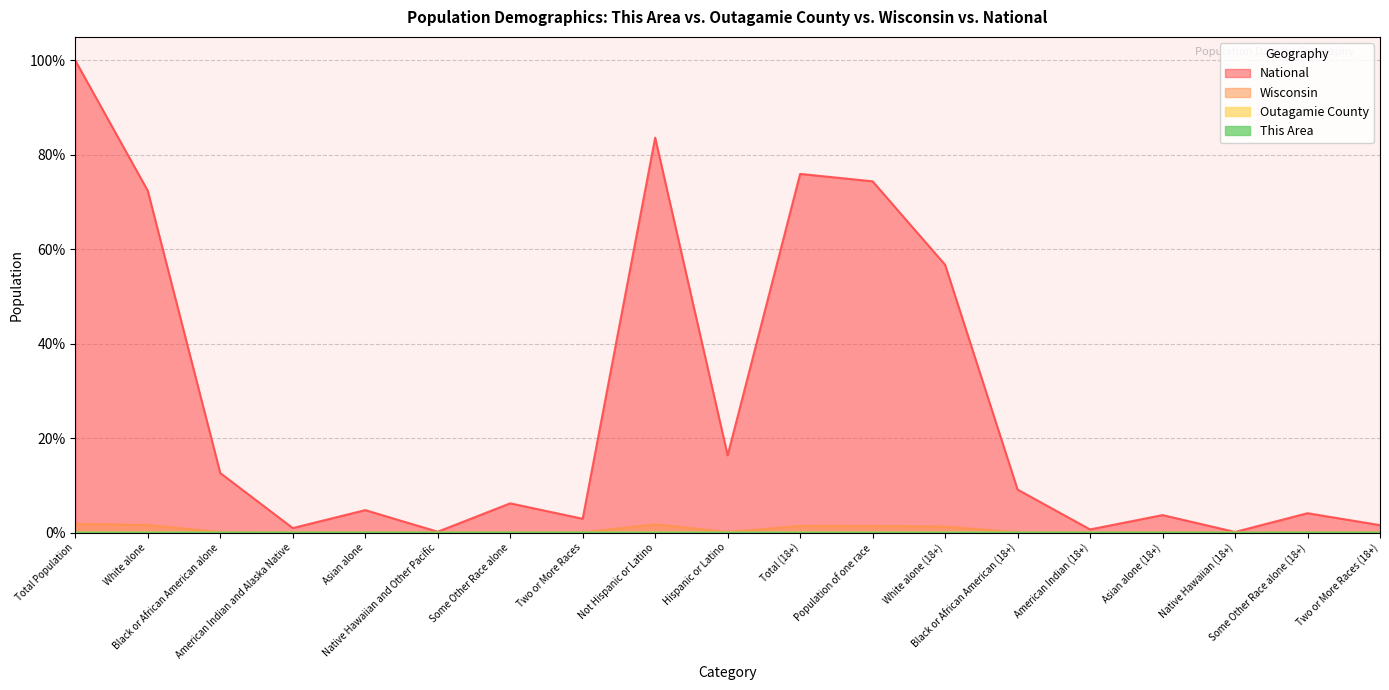

At which category is the sum across all series the highest?

Total Population